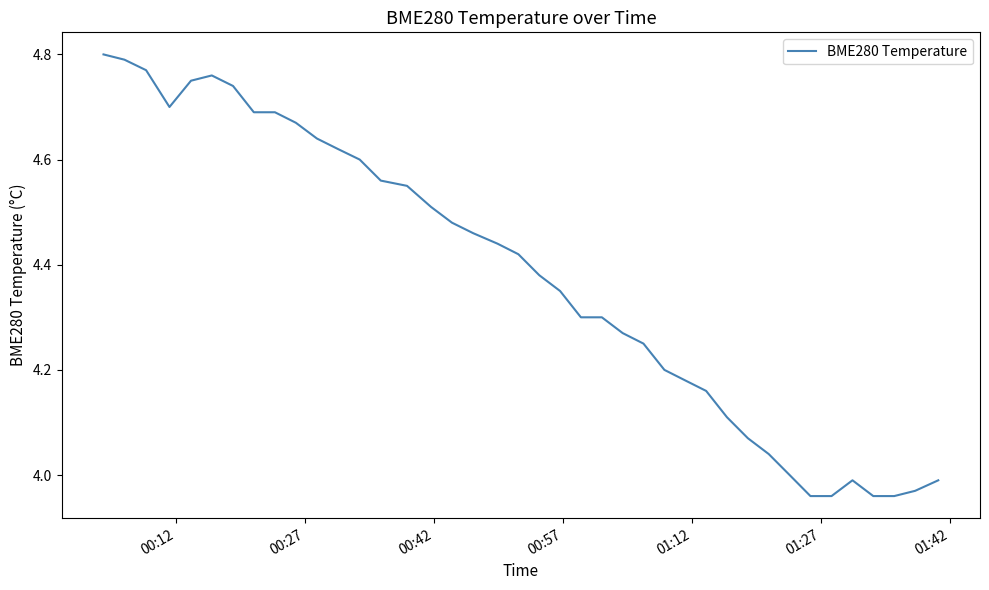

What is the minimum value shown in the chart?

4.0